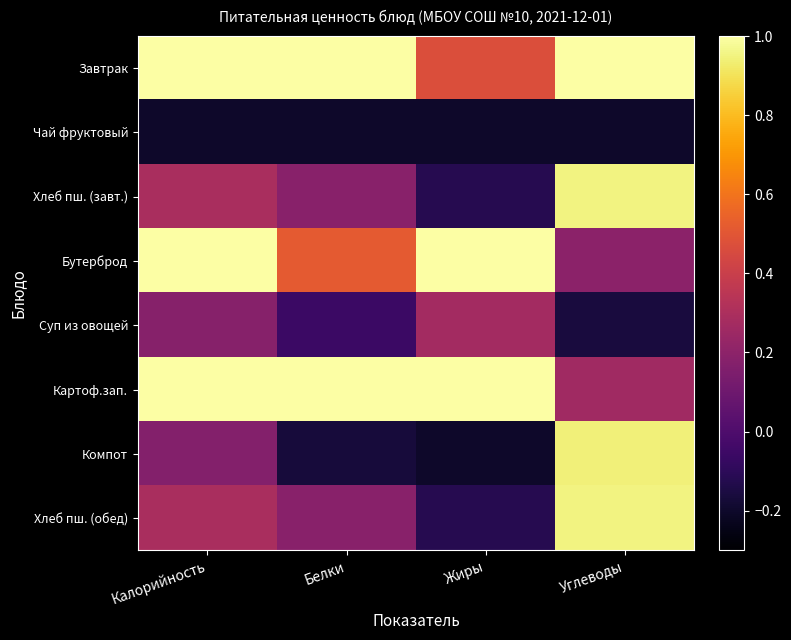

At which category is the sum across all series the highest?

Калорийность